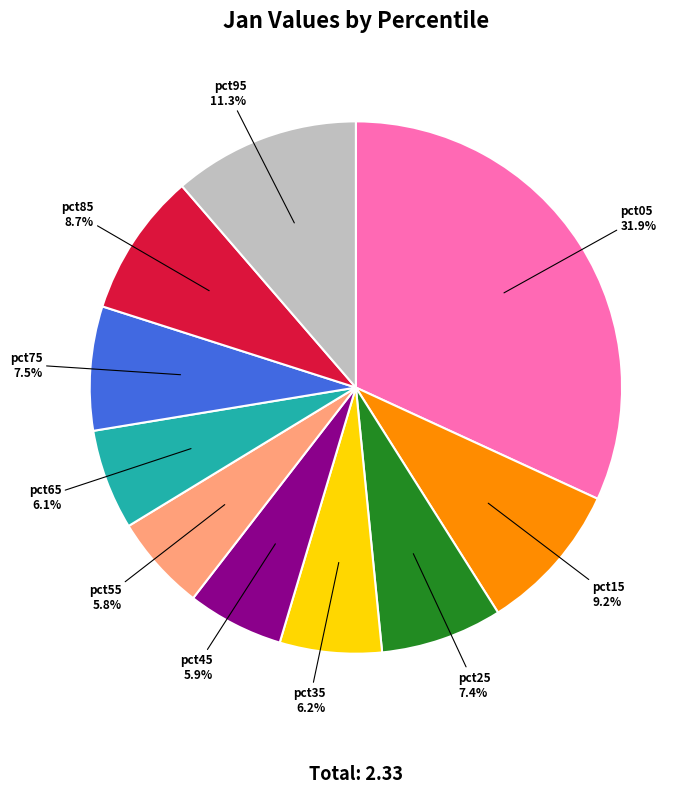

Which has a higher value, pct55 or pct15?

pct15